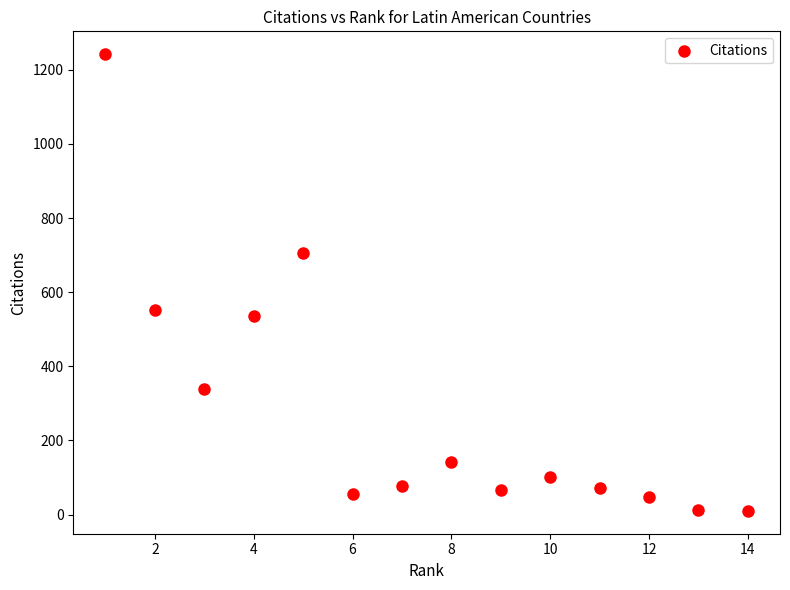

What is the range of Y values (max minus min)?

1232